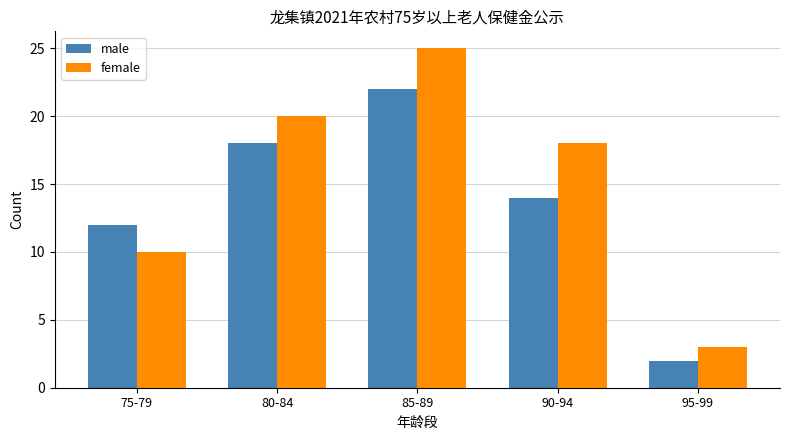

Which series has the widest spread of values?

female